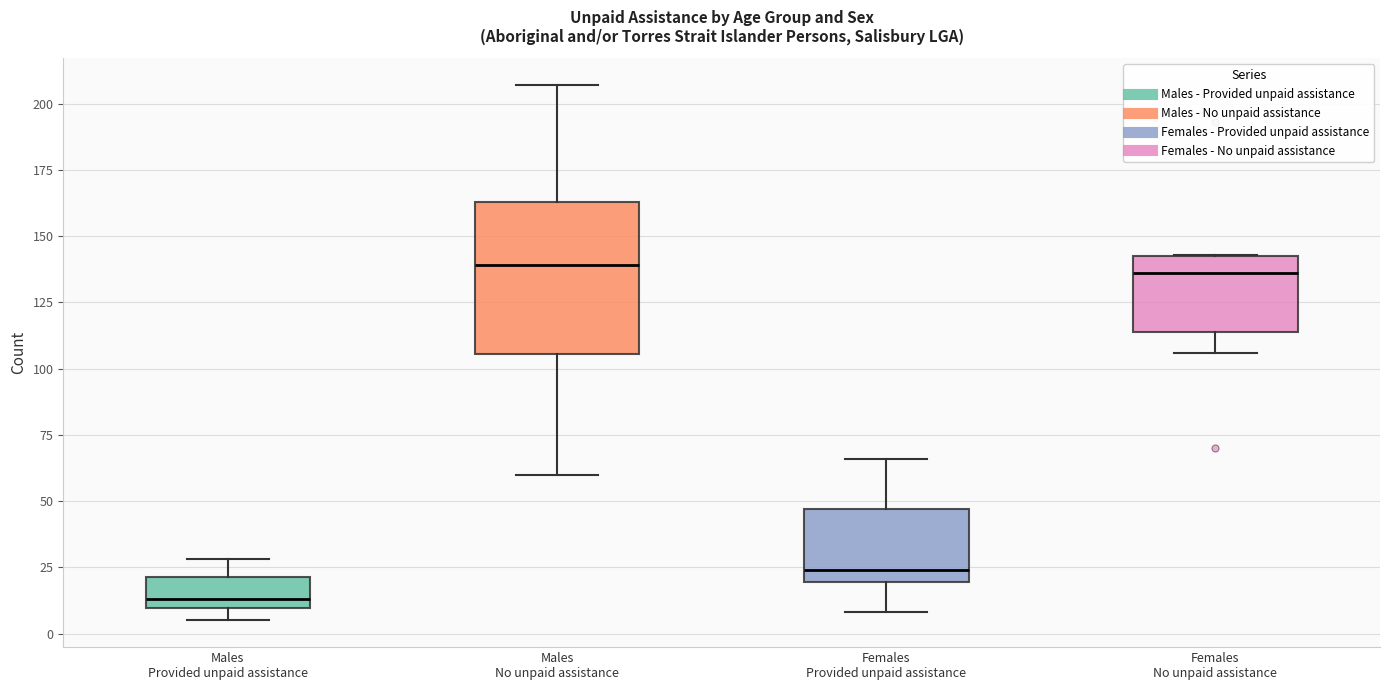

Which box is the tallest, from its lower edge to its upper edge?

Males No unpaid assistance